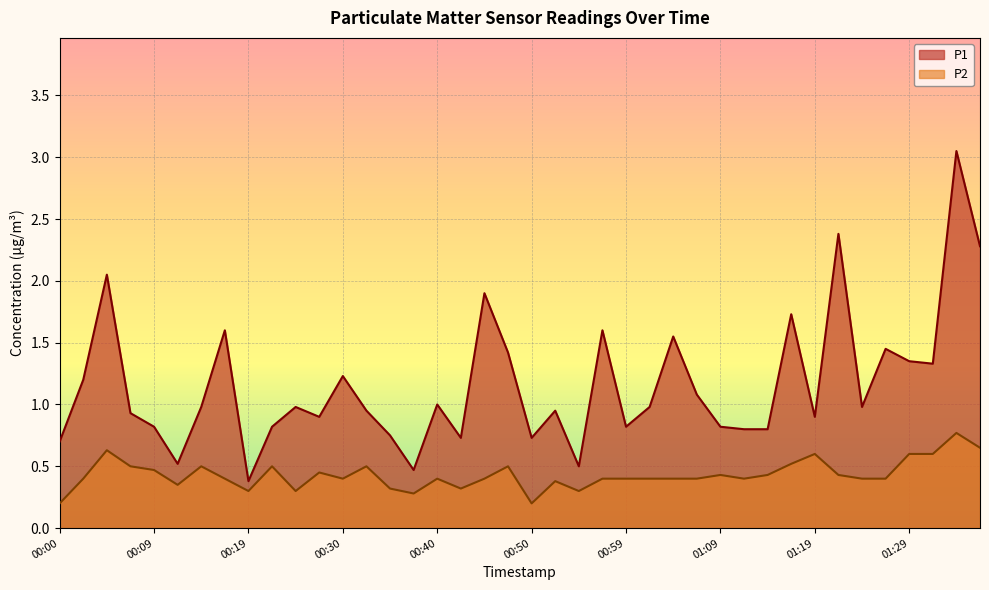

What is the sum of the P2 values at 01:24 and 01:07?

0.8